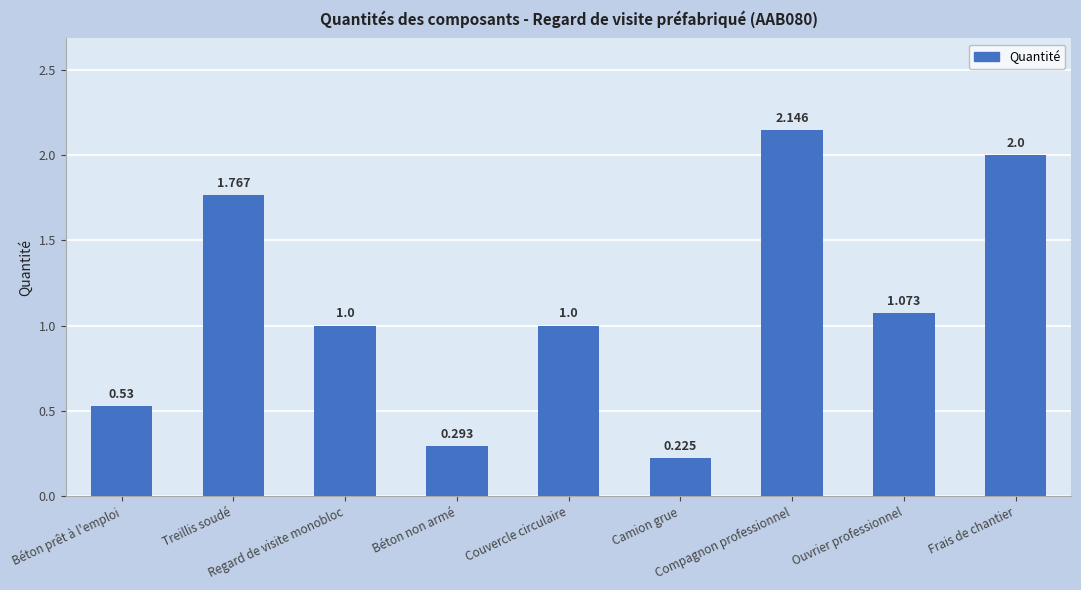

What is the ratio of the value at Treillis soudé to the value at Frais de chantier?

0.9